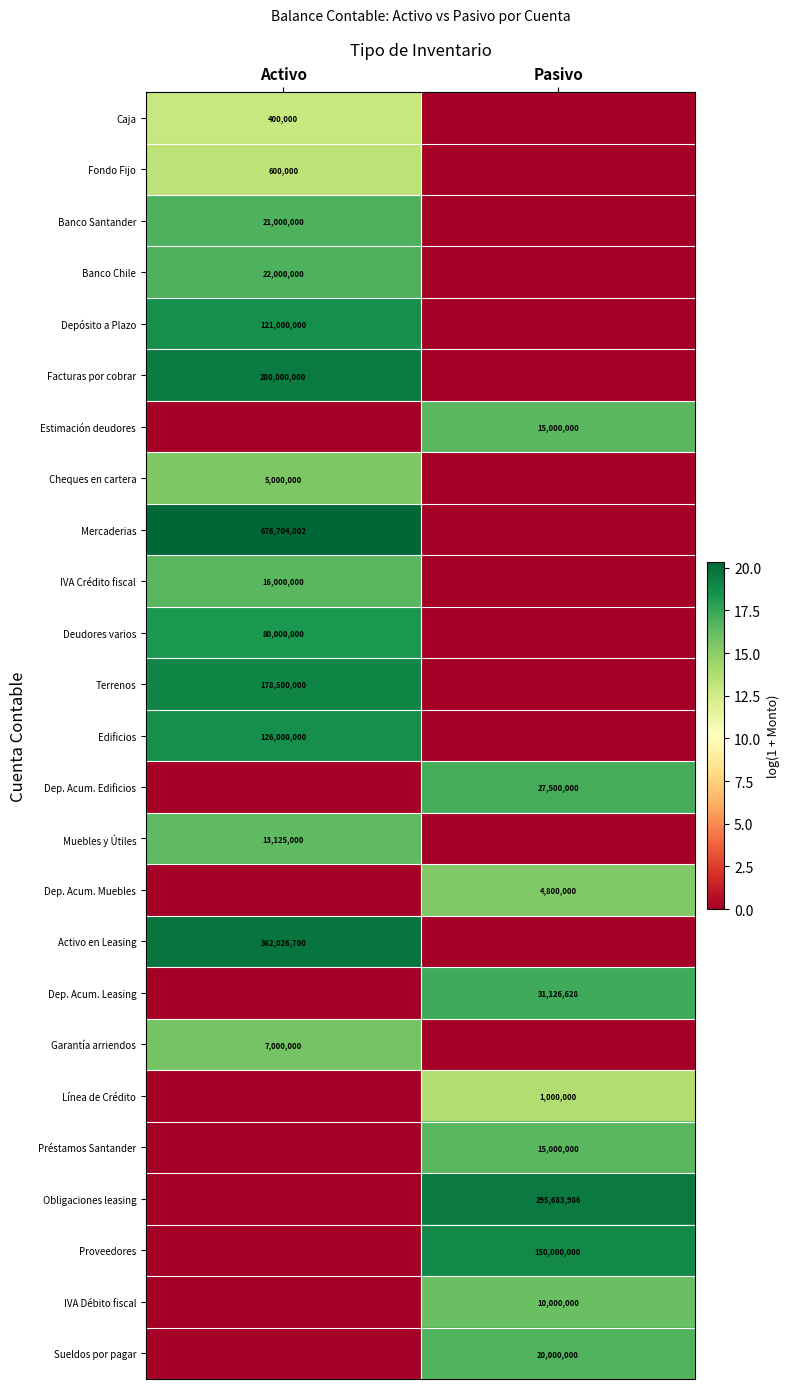

The Activo en Leasing series shows 545878418 at Activo. True or false?

False